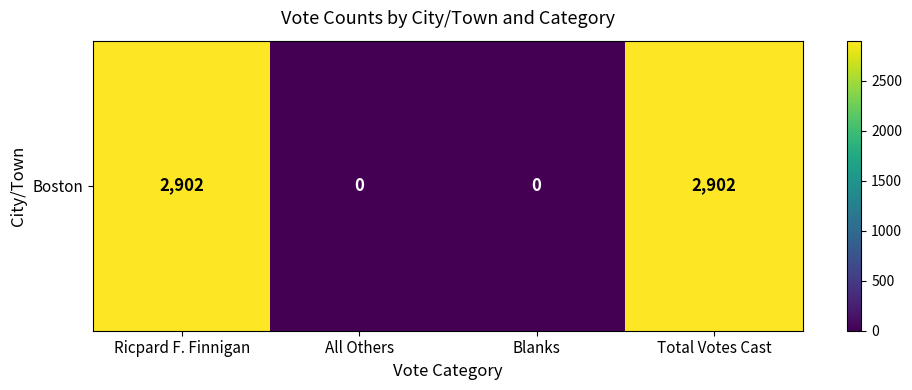

How many data points does each series have?

4